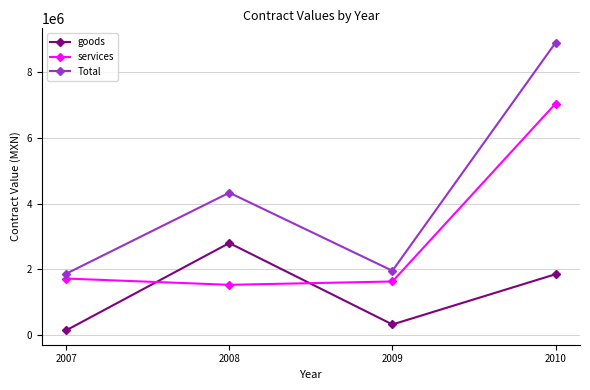

Where is the first local maximum for Total?

2008